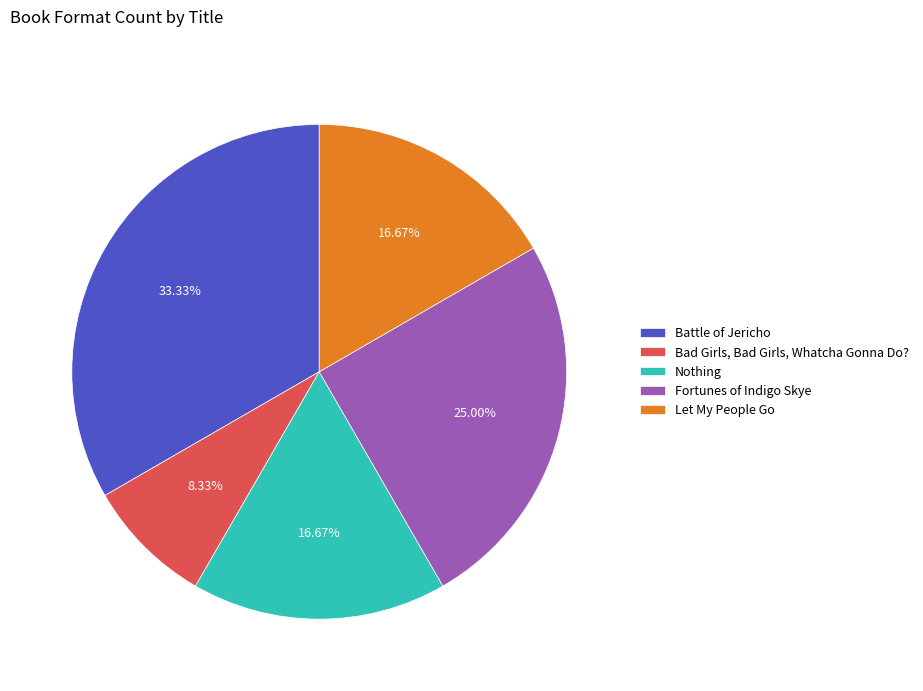

How many slices are in this pie chart?

5